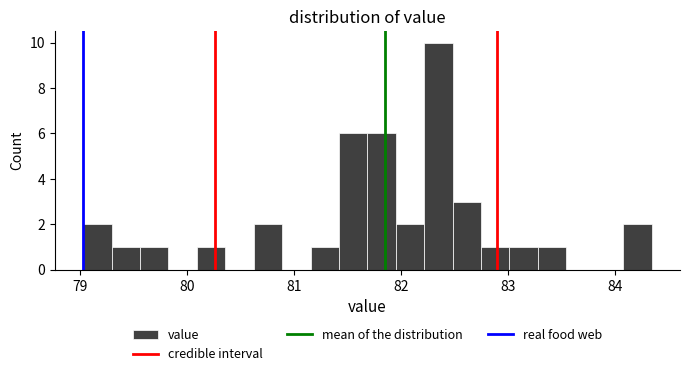

Around what value on the x-axis is the tallest bar? Give the approximate position of its centre, as read against the axis.

82.3